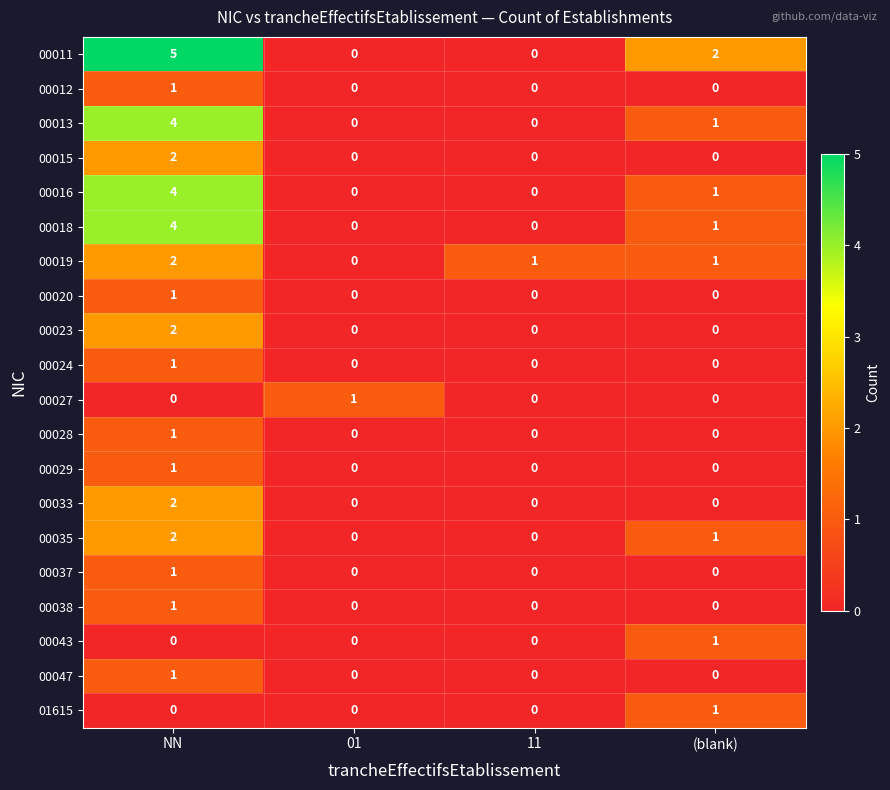

The 00035 series shows -1 at 01. True or false?

False